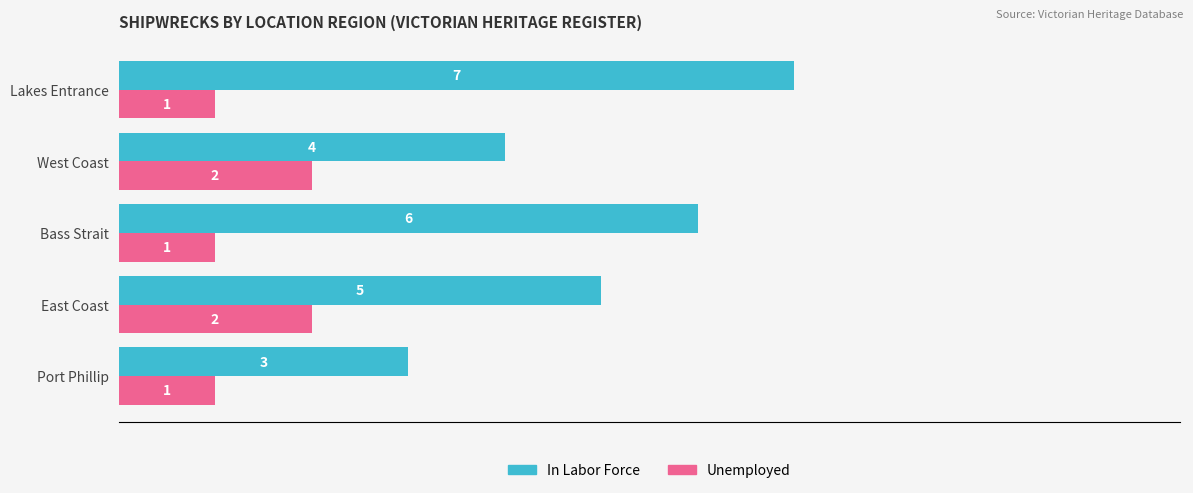

Is it true that In Labor Force equals 10 at Lakes Entrance?

False